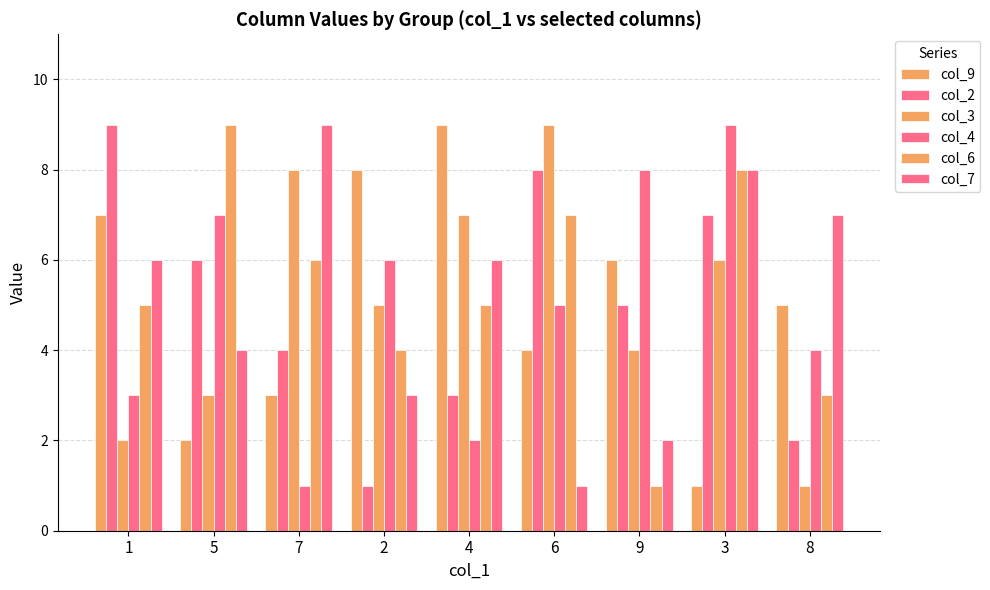

Is the value of col_4 at 5 greater than the value of col_2 at 5?

Yes